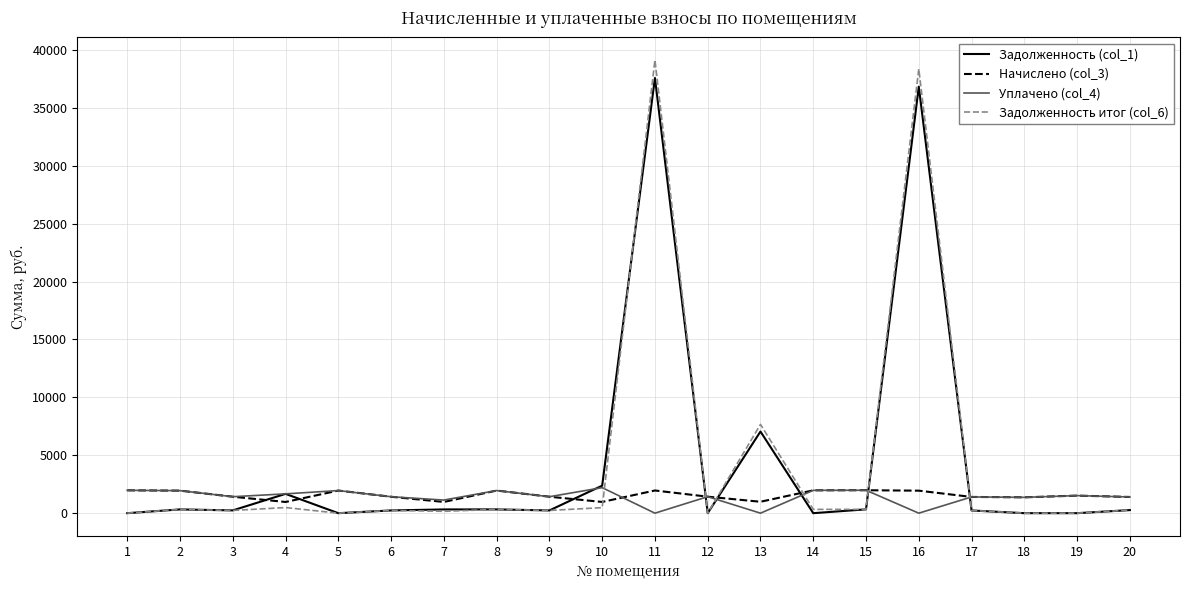

Does the chart display data point markers on the line(s)?

No